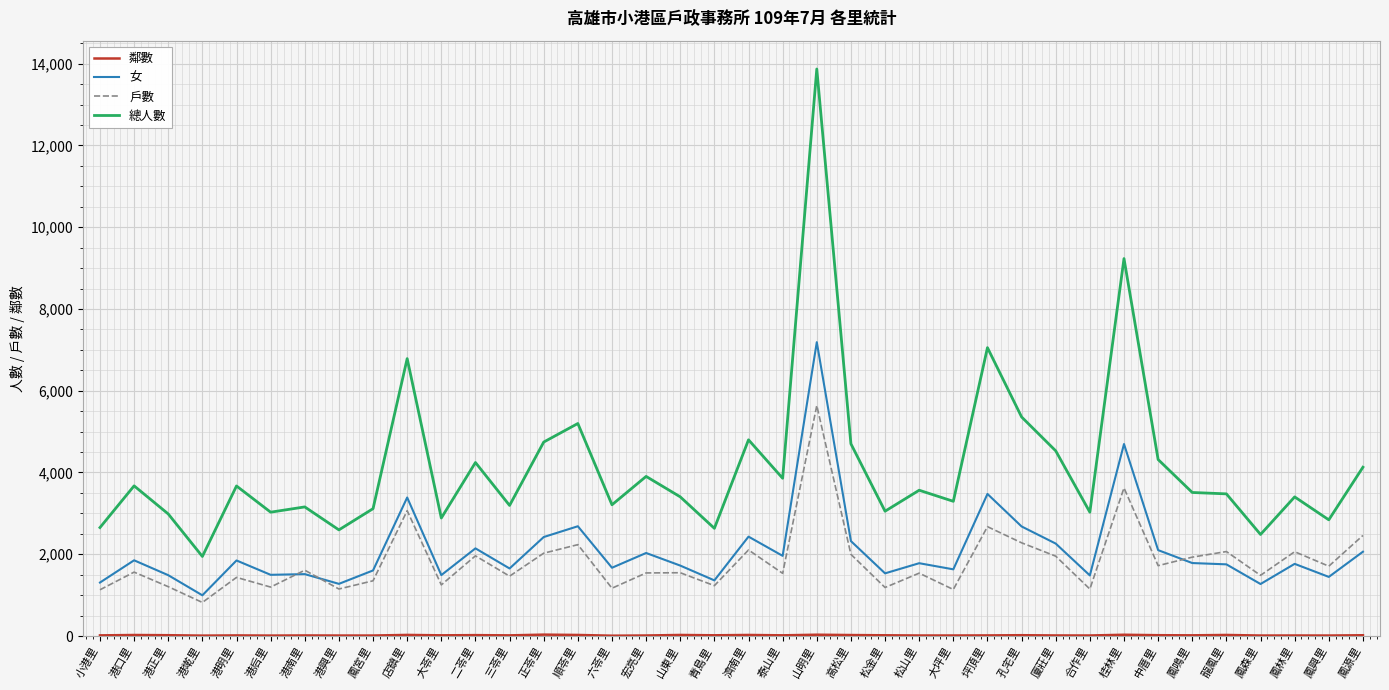

What is the highest value of the 戶數 series?

5638